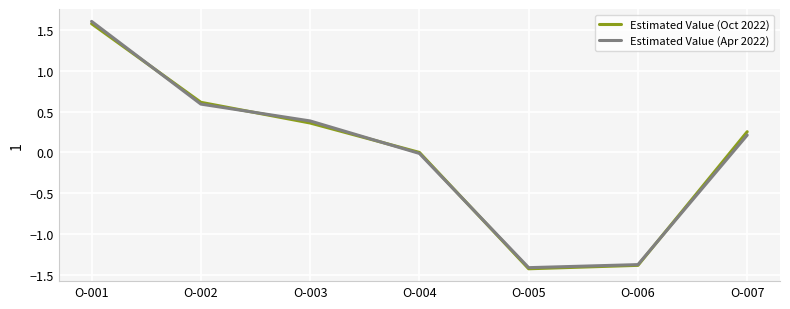

What is the greatest value displayed?

1.6